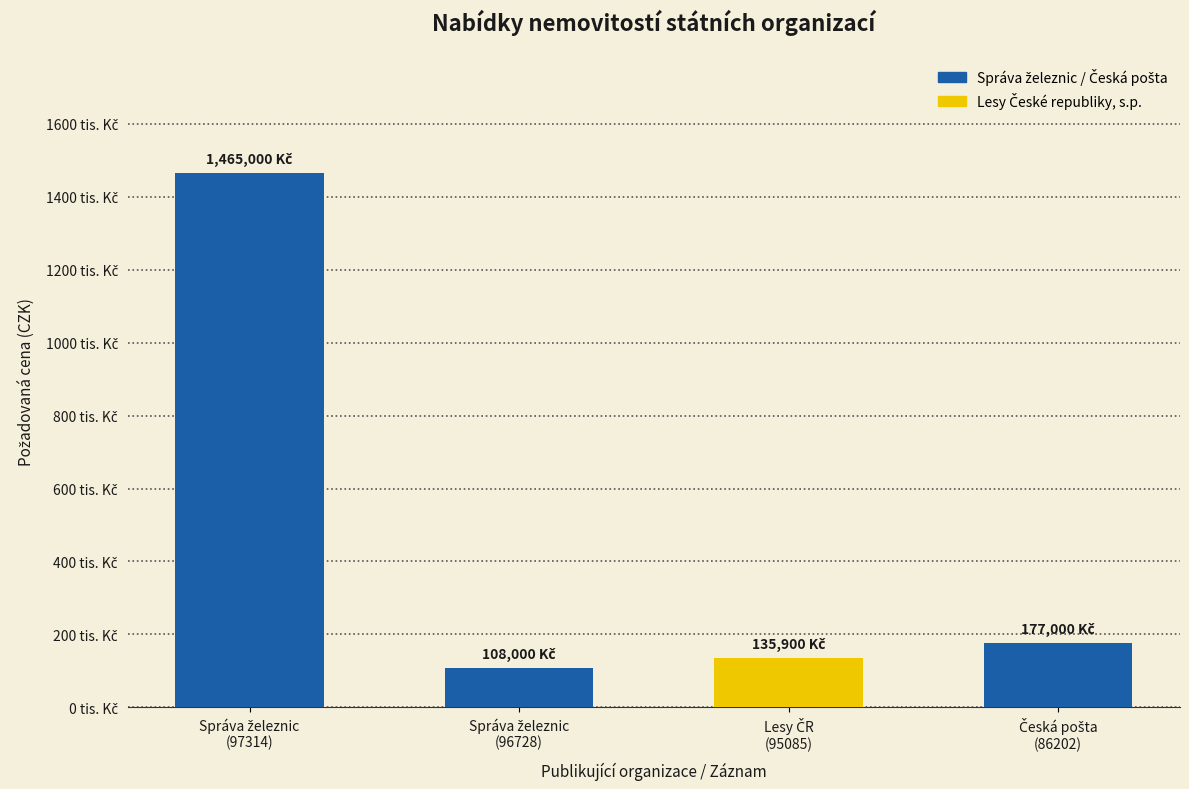

What is the change in value from Správa železnic, státní organizace to Česká pošta, s.p.?

+69000